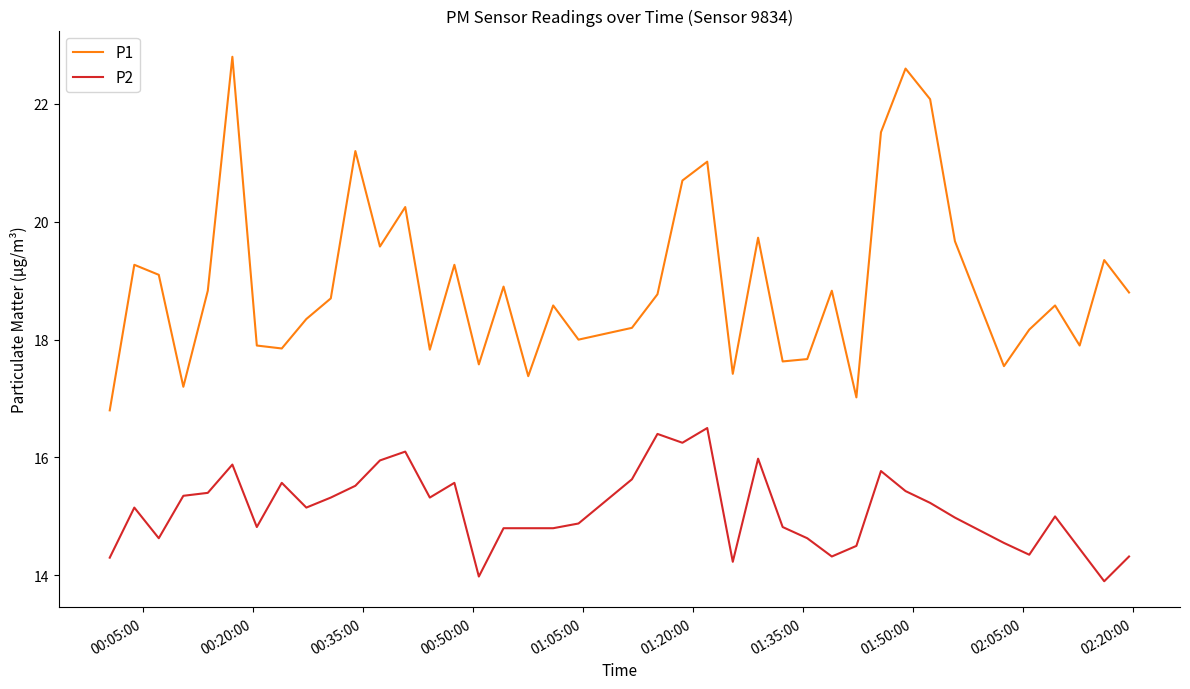

Which series has the widest spread of values?

P1